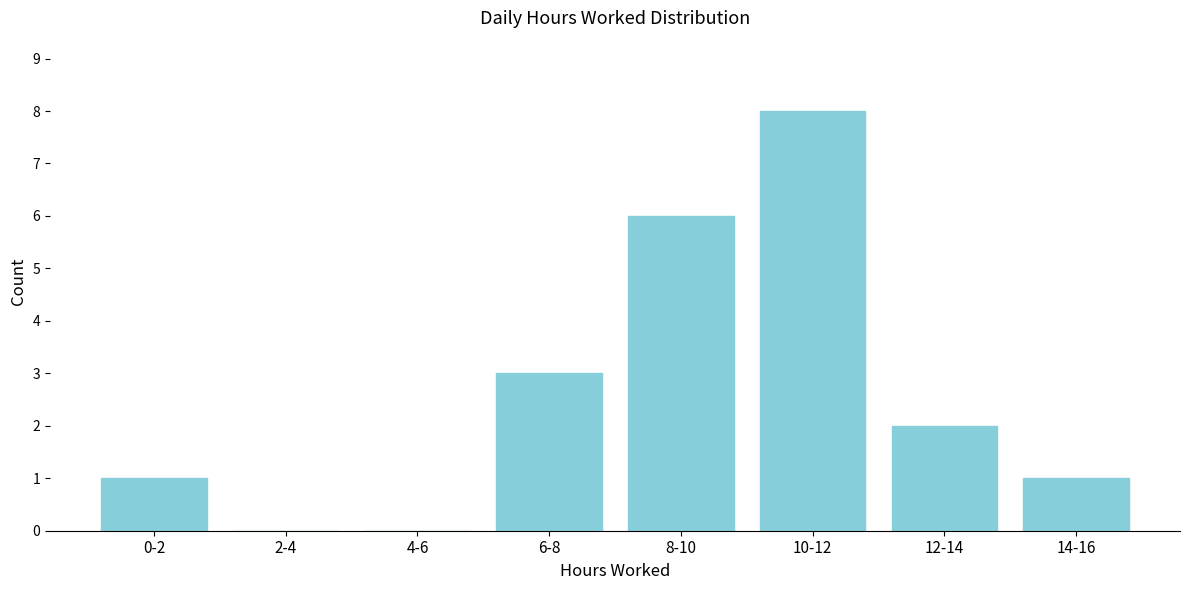

Reading left to right, list all the values displayed in this chart.

0-2=1	2-4=0	4-6=0	6-8=3	8-10=6	10-12=8	12-14=2	14-16=1